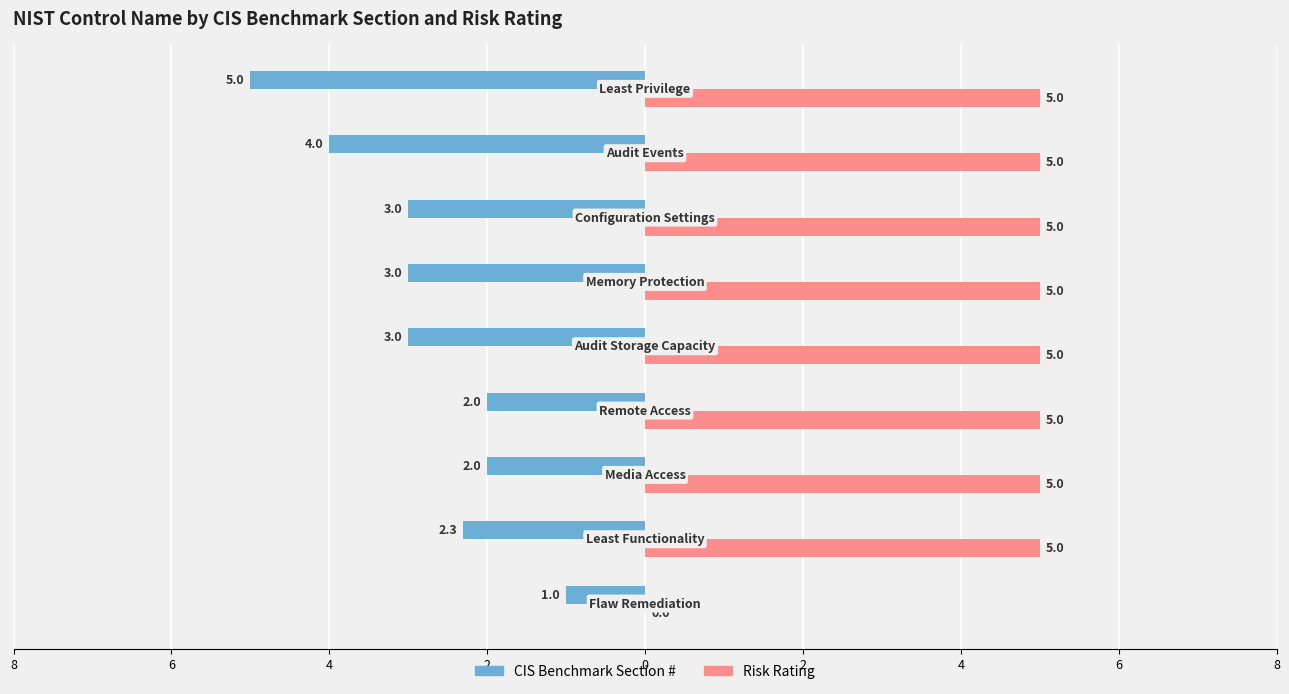

What are all the series names shown in the legend?

CIS Benchmark Section #, Risk Rating